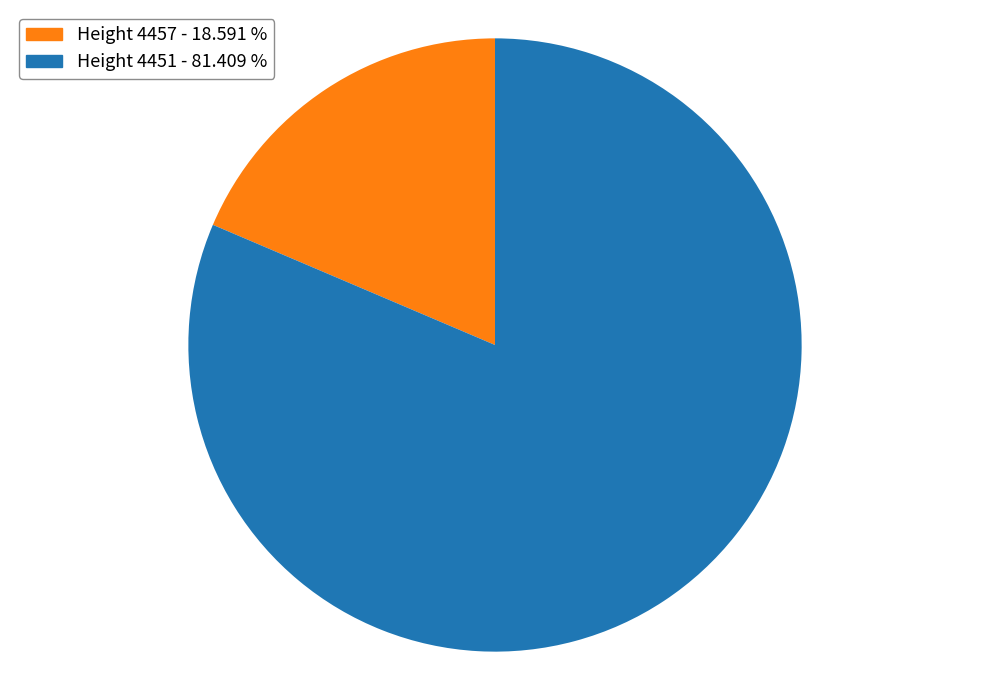

Is there any slice that represents more than half of the pie?

Yes